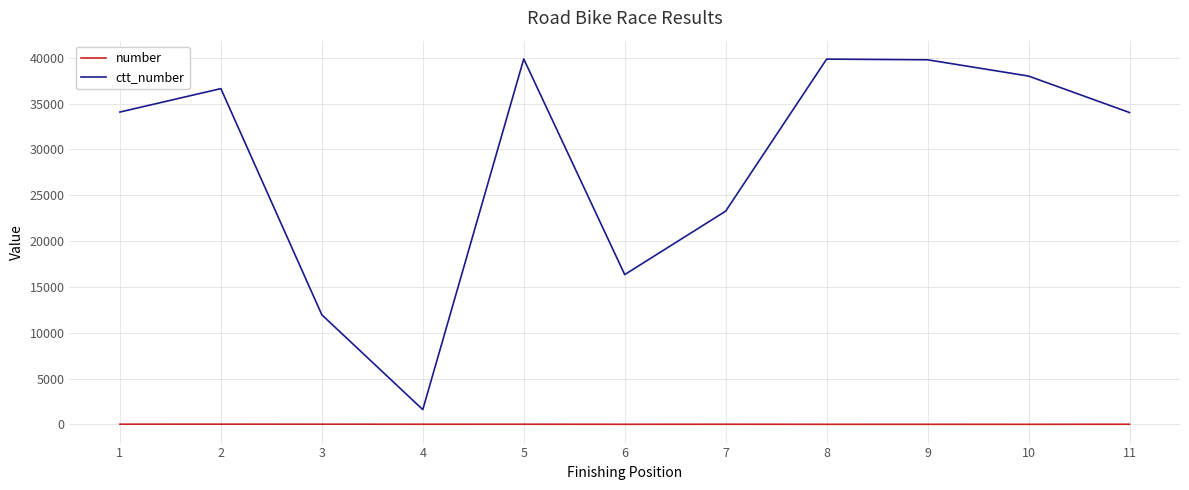

Count the number of data series in this chart.

2